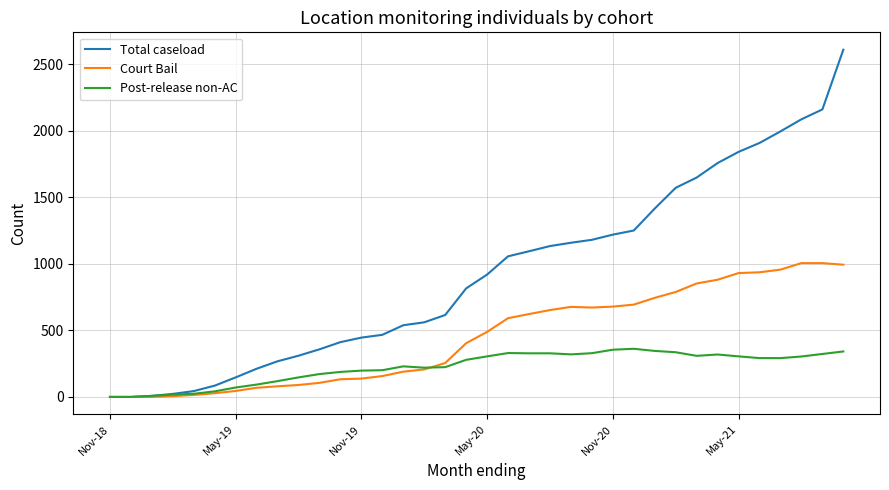

Which series has the widest spread of values?

Total caseload